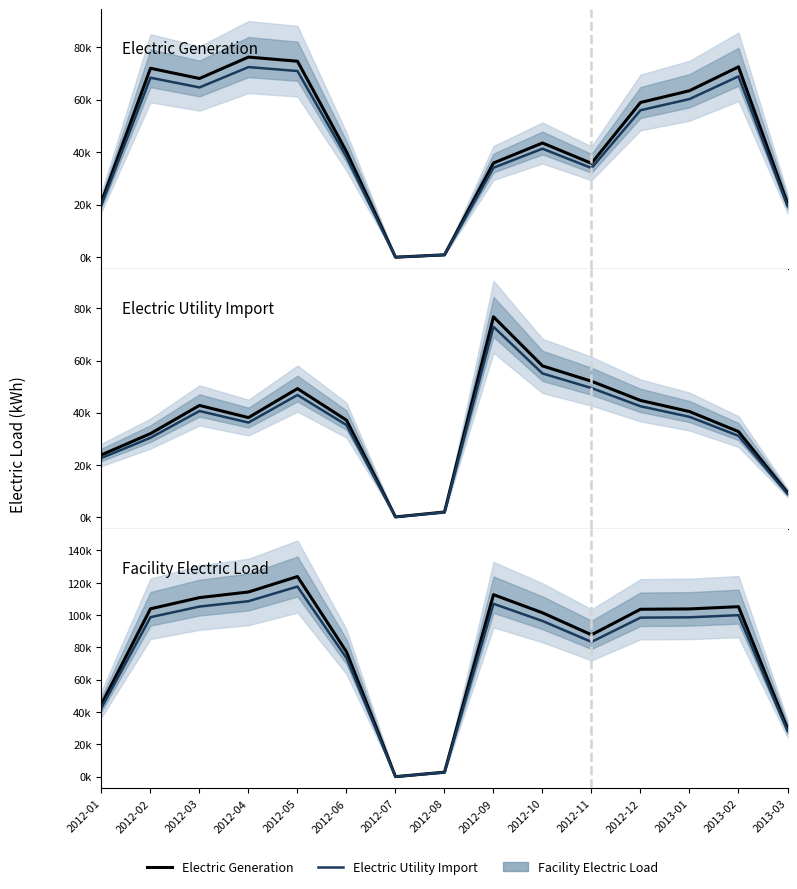

True or false: Electric Utility Import (smoothed) and Facility Electric Load cross at least once.

False